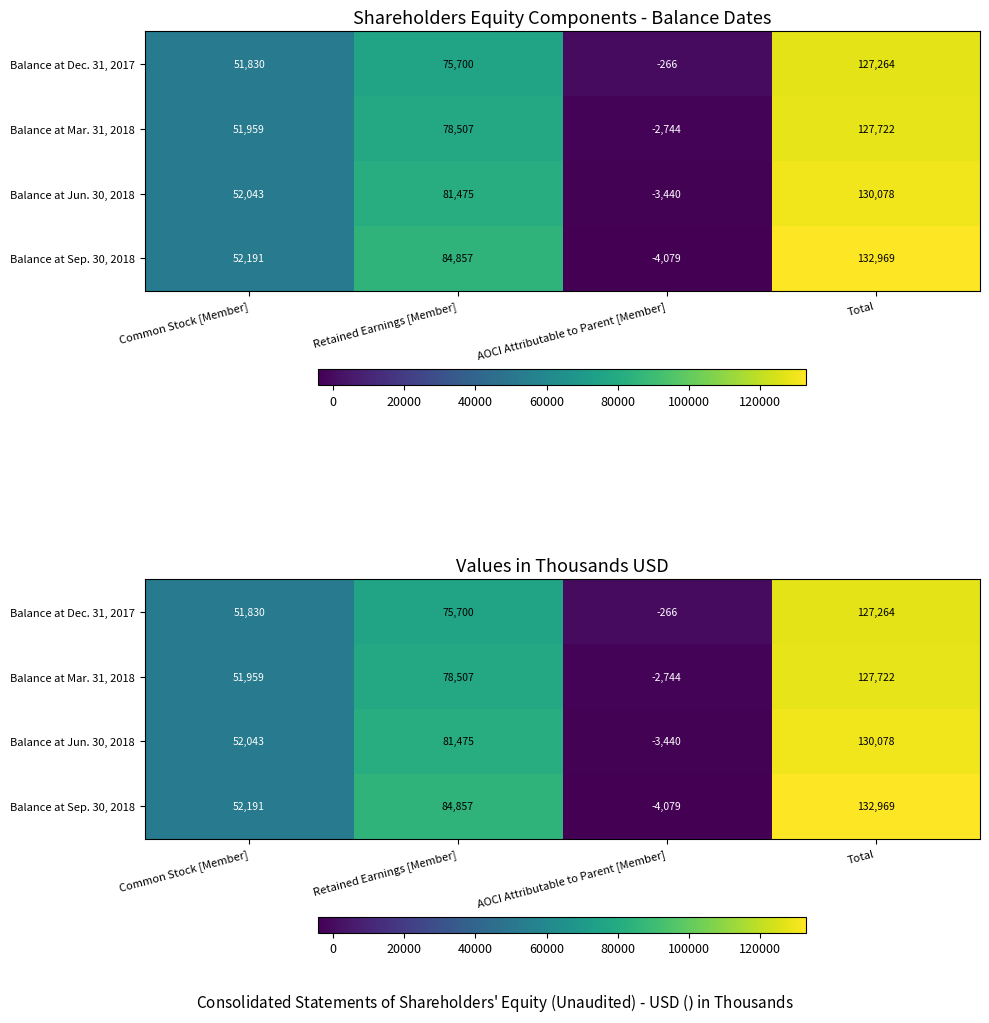

Rank the categories by row_0 value from lowest to highest.

AOCI Attributable to Parent [Member], Common Stock [Member], Retained Earnings [Member], Total